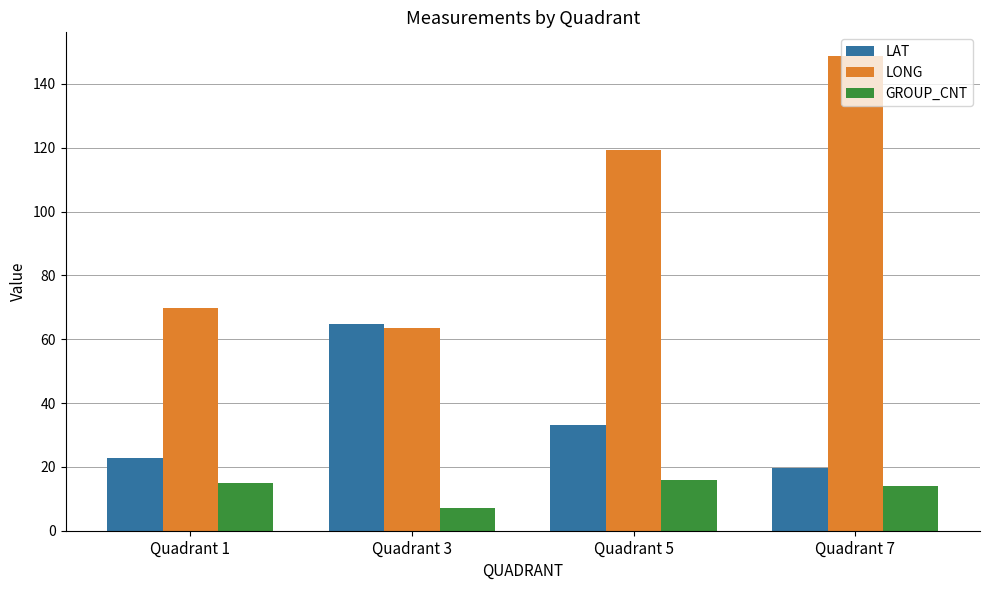

At how many categories does at least one series exceed 10?

4